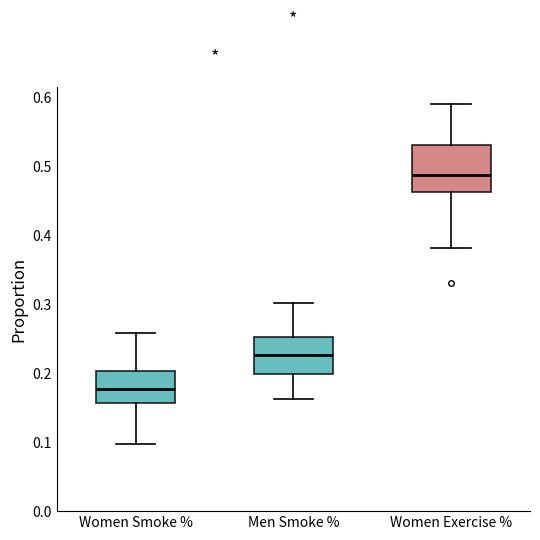

Where is the lower edge of the box for Women Exercise % on the y-axis? The values are not printed on the chart, so give them approximately, as read against the axis.

0.46